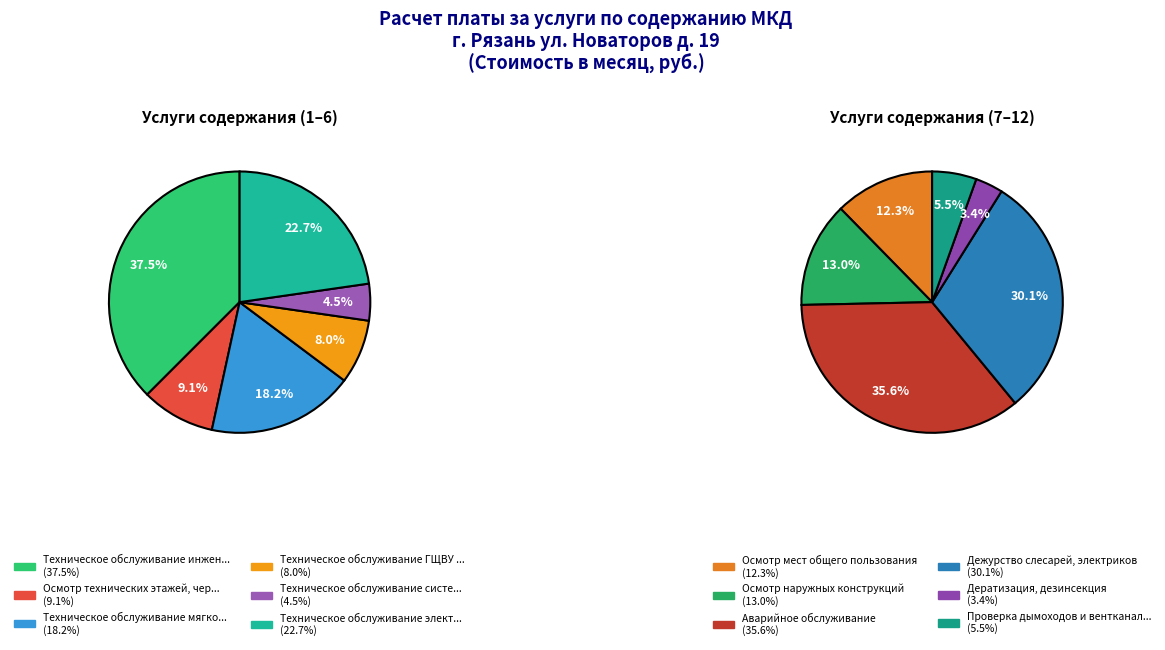

Does any single category account for the majority?

No